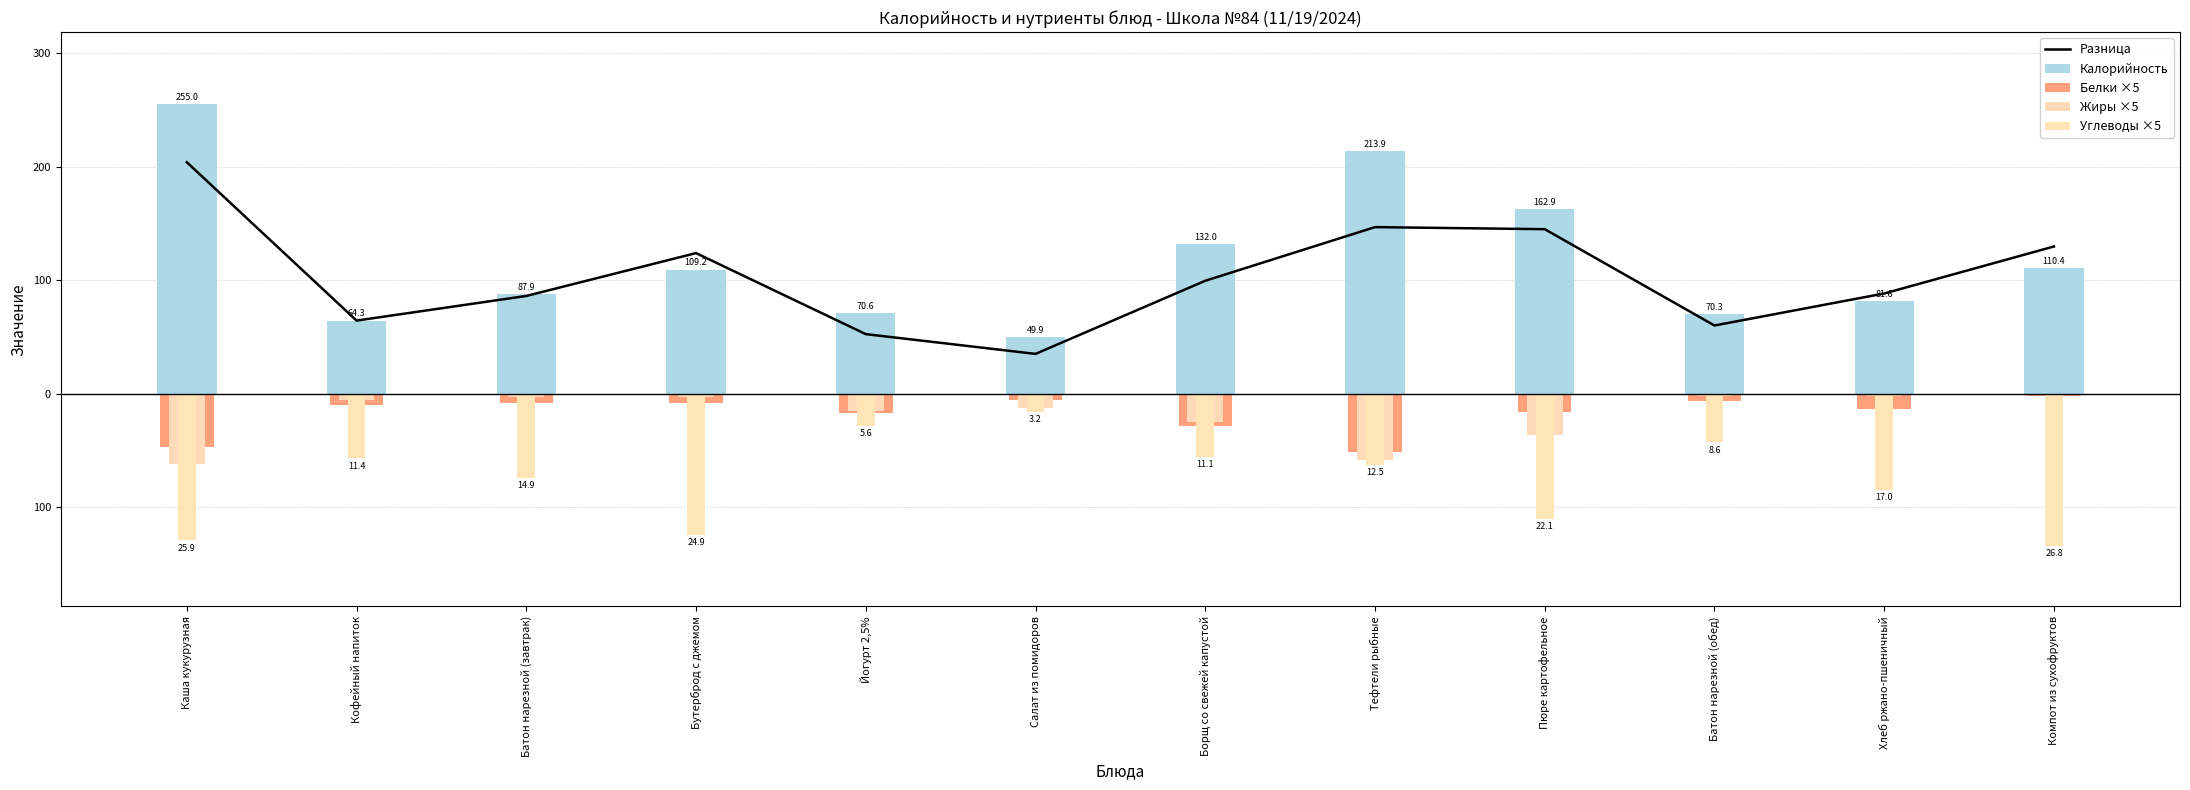

What is the label of the 7th bar from the right?

Салат из помидоров